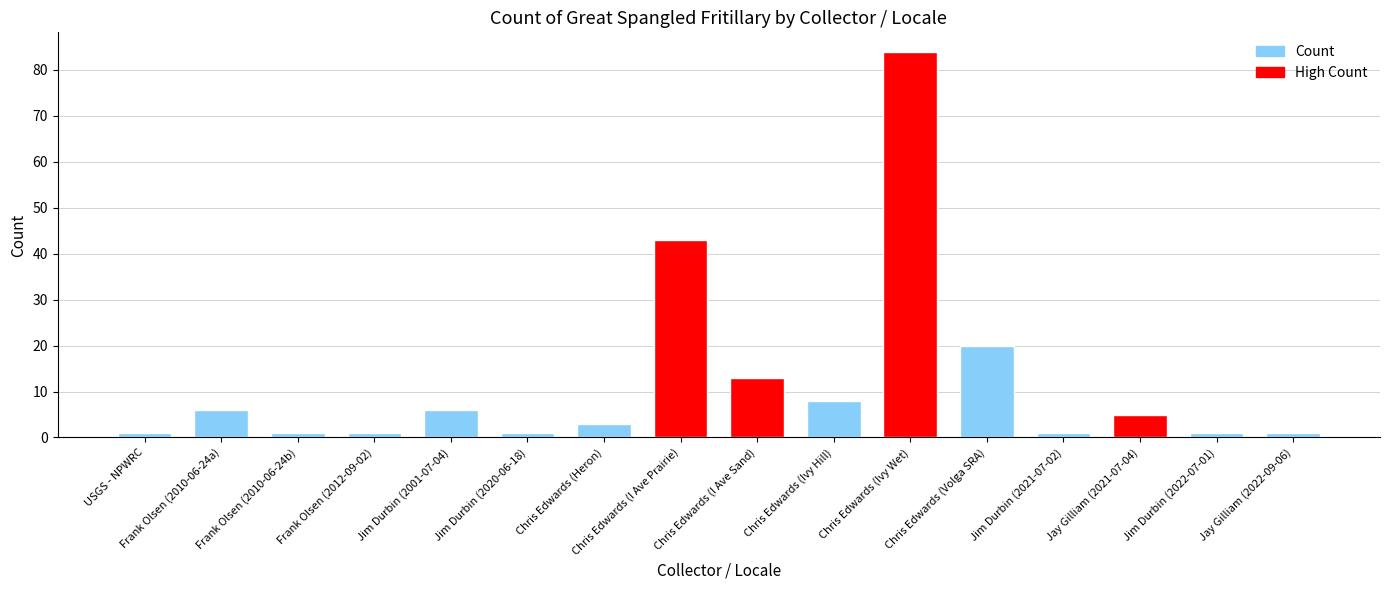

What is the difference between the values at USGS - NPWRC and Chris Edwards (Volga SRA)?

19